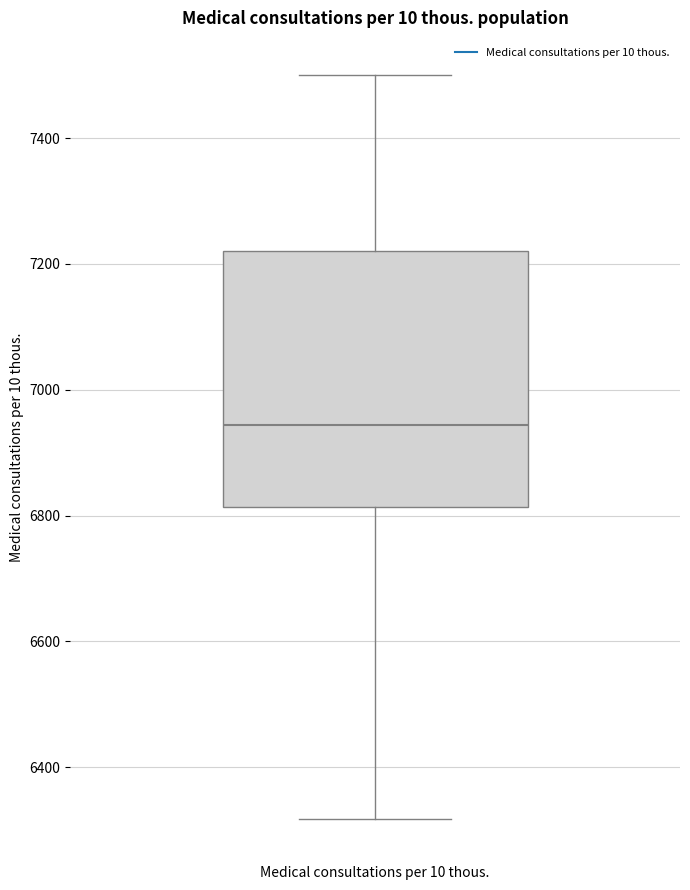

Read this box plot against the y-axis: the position of the median line, the range covered by the box, and the ends of both whiskers. The values are not printed on the chart, so give them approximately, as read against the axis.

median 6940, box 6820 to 7220, whiskers 6320 to 7500